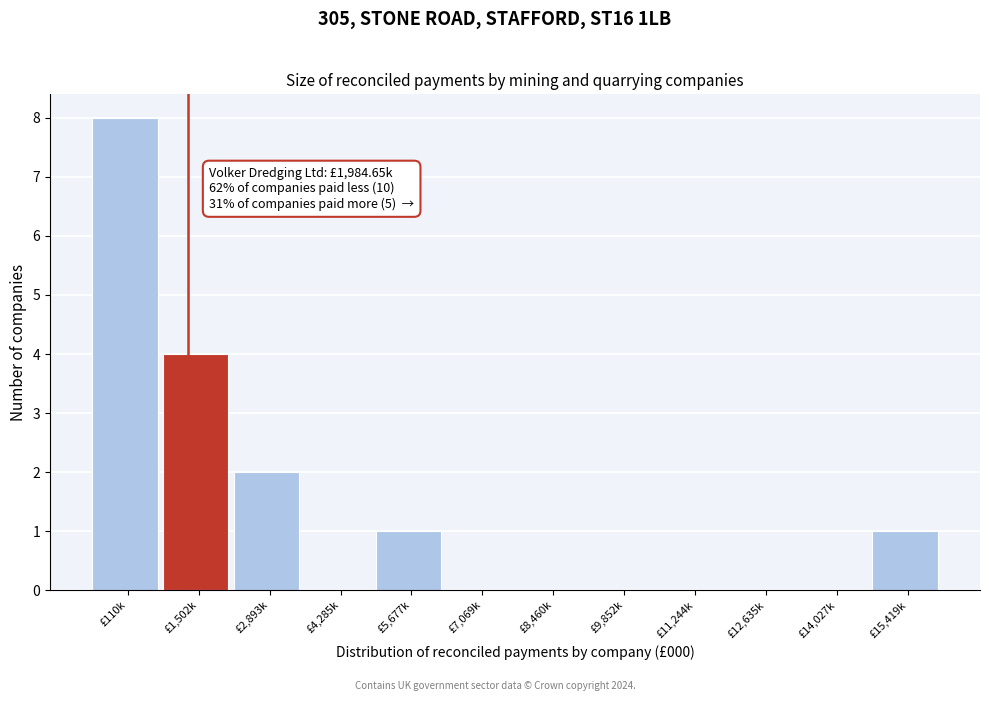

Reading left to right, what are all the values shown in this chart?

£110k=8	£1,502k=4	£2,893k=2	£4,285k=0	£5,677k=1	£7,069k=0	£8,460k=0	£9,852k=0	£11,244k=0	£12,635k=0	£14,027k=0	£15,419k=1